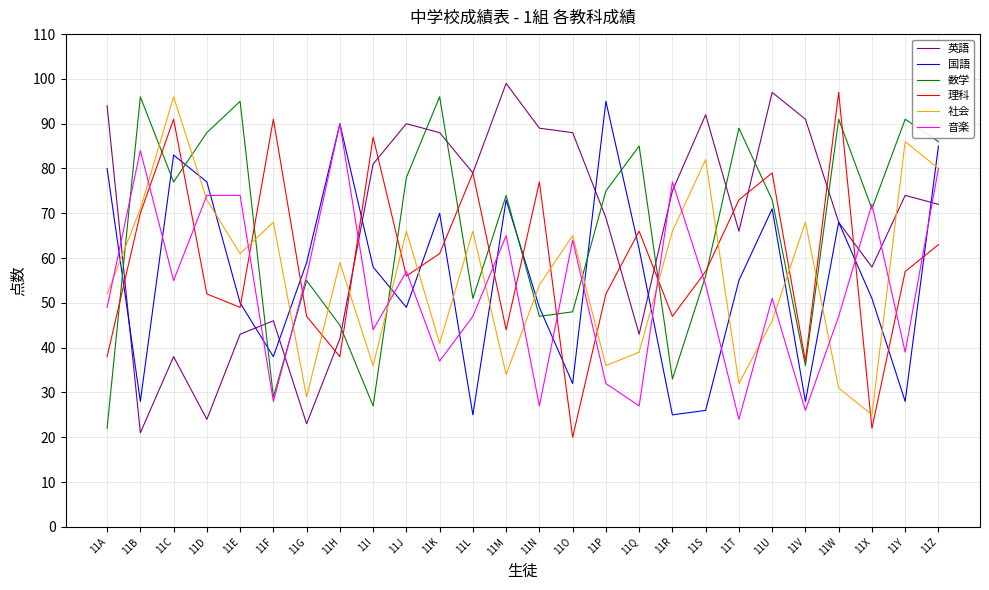

Does the chart display data point markers on the line(s)?

No